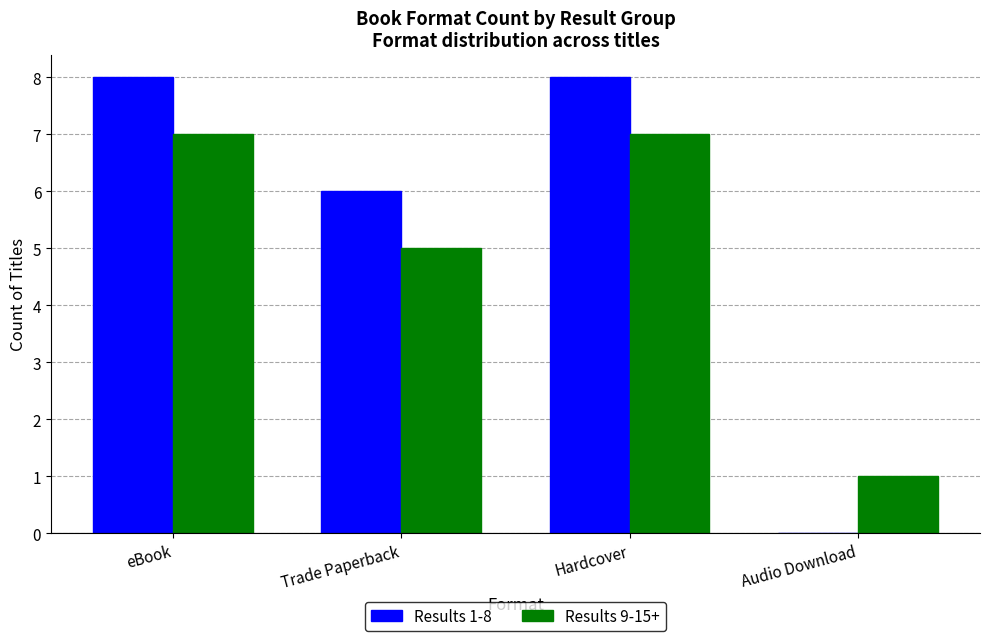

What is the maximum value for Results 9-15+?

7